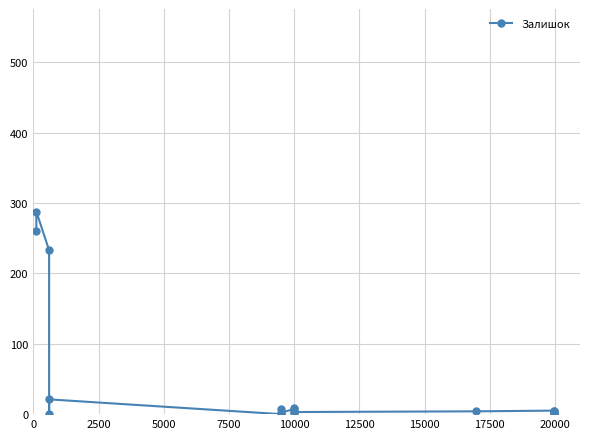

What is the greatest value displayed?

288